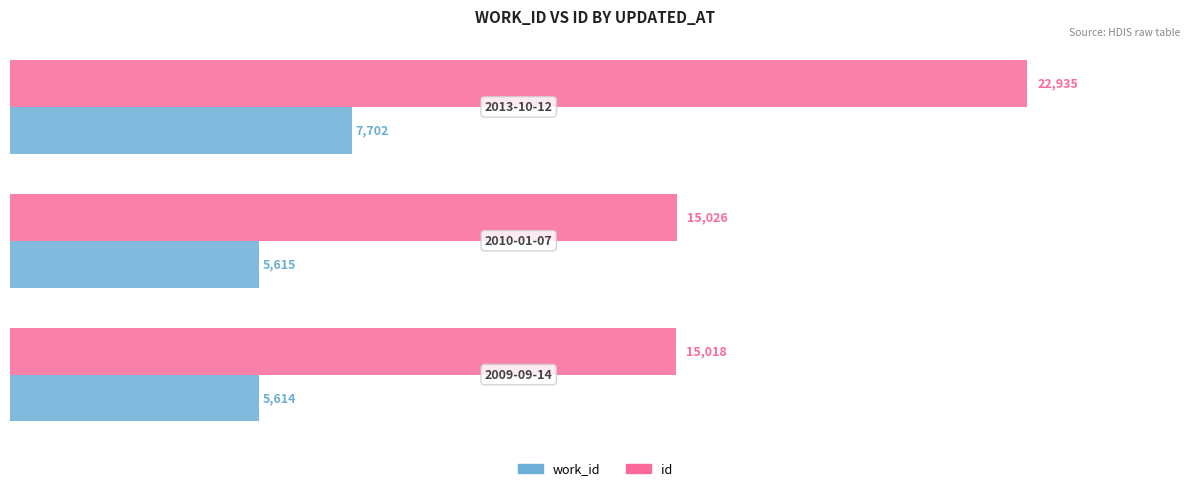

What is the greatest value displayed?

22935